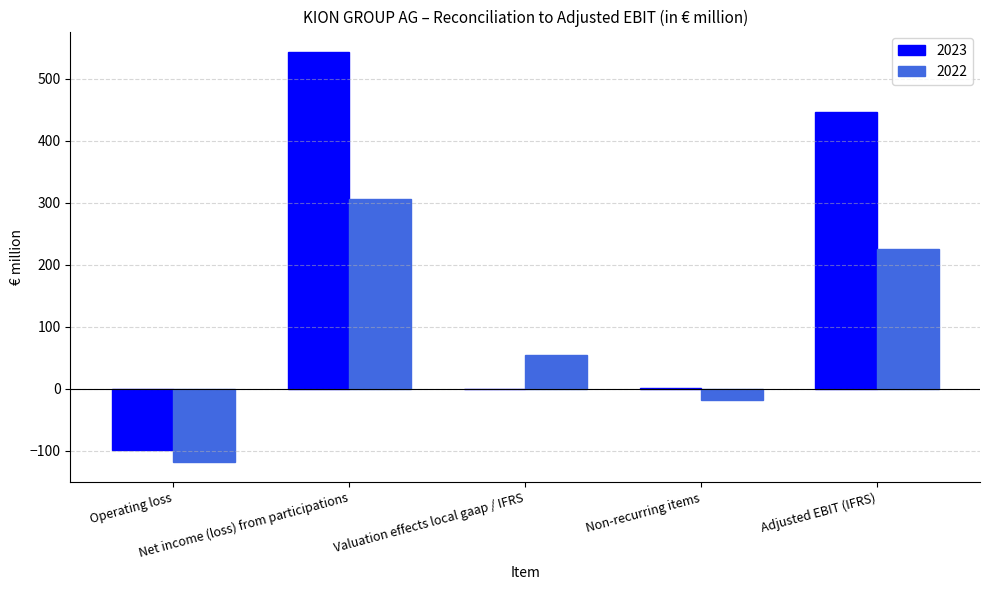

Are the bars grouped side by side (vs. stacked)?

Yes